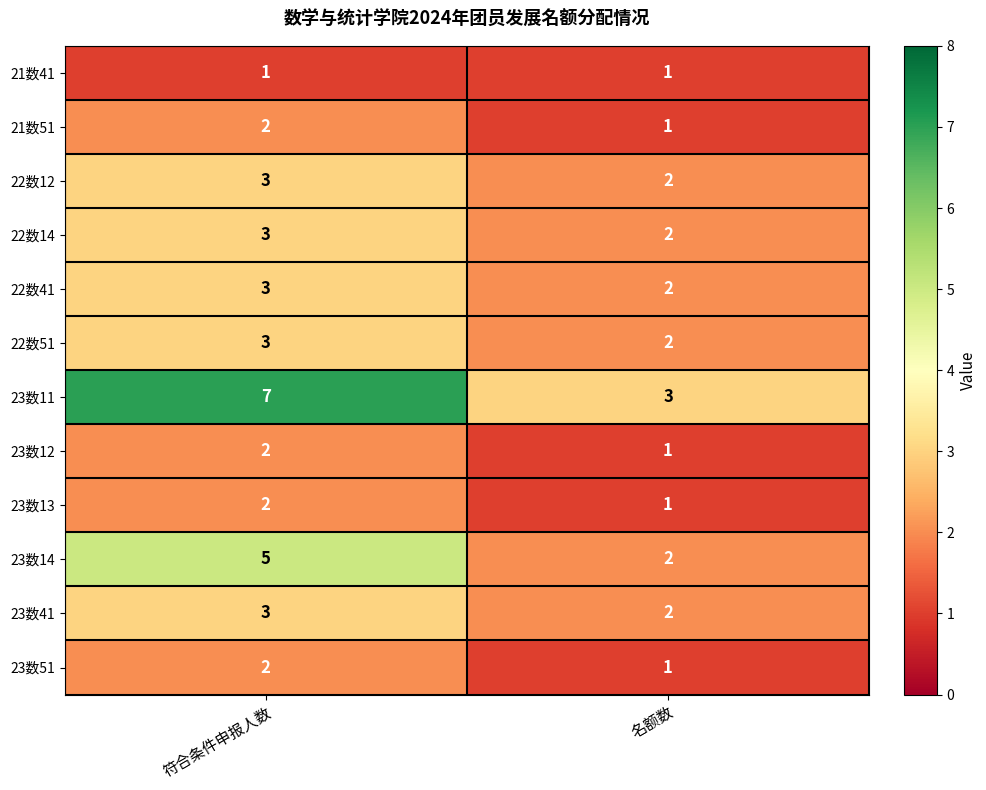

The value of 23数14 at 名额数 is 1. True or false?

False